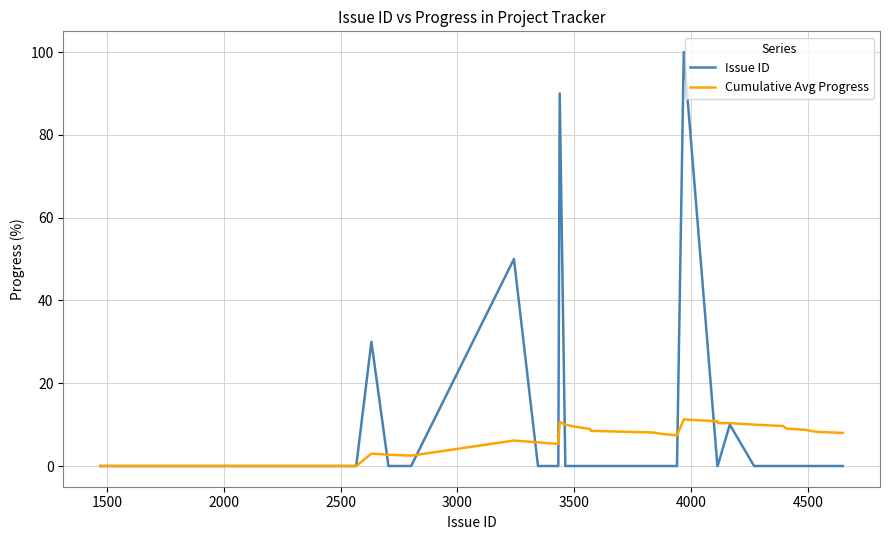

Which series has the largest range (max minus min)?

Issue ID